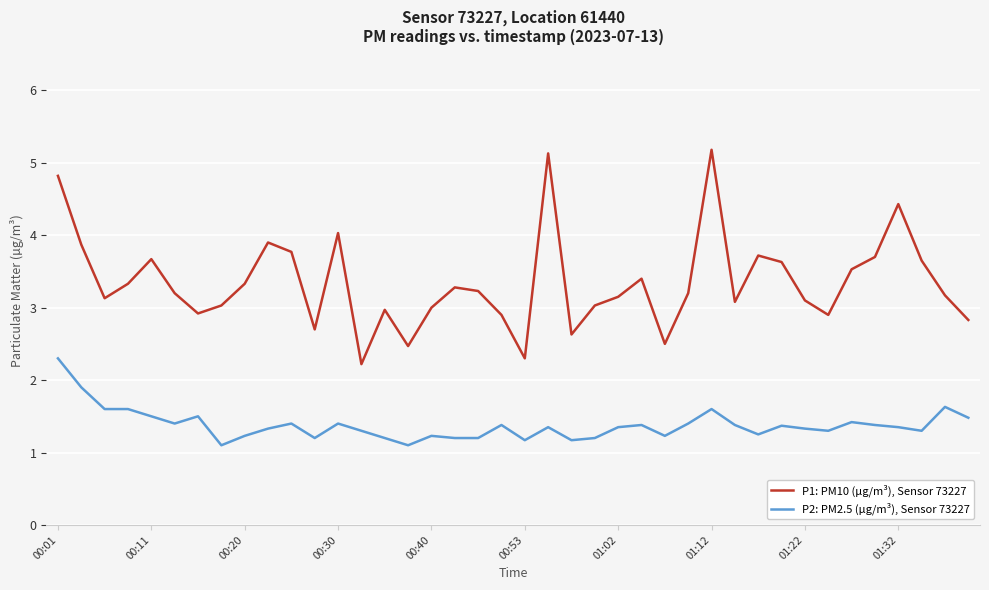

Which series has the largest total across all categories?

P1: PM10 (µg/m³), Sensor 73227